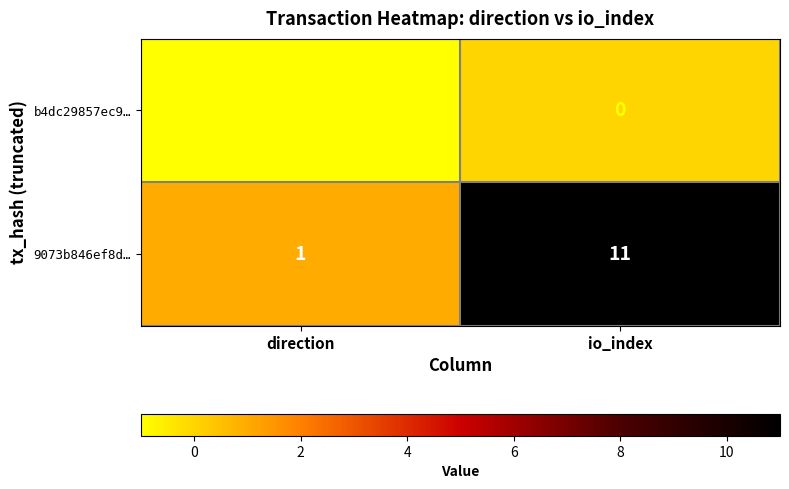

True or false: 9073b846ef8d… has a value of 1 at direction.

True